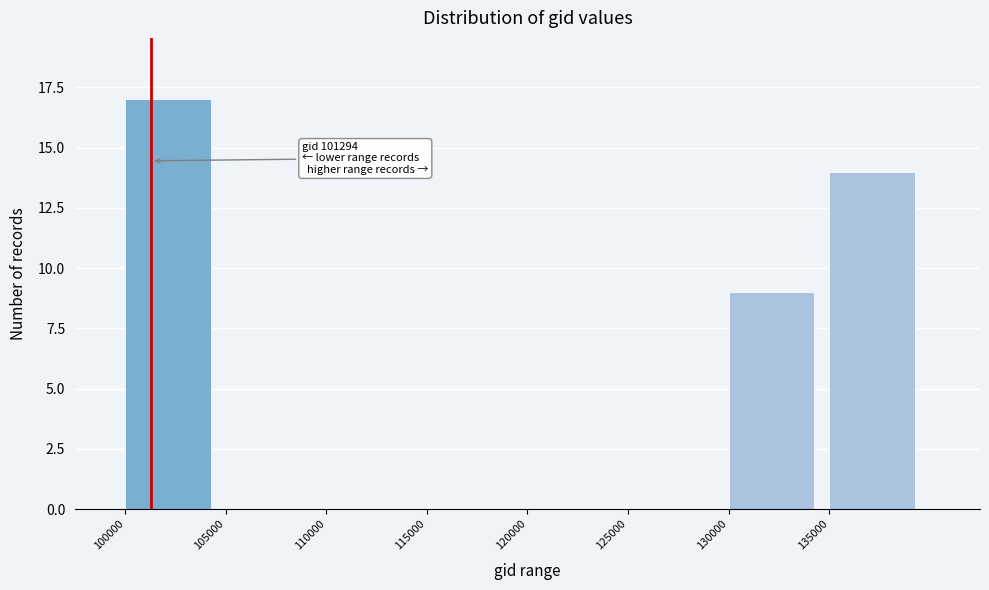

Which range on the x-axis has the tallest bar?

100000 to 105000